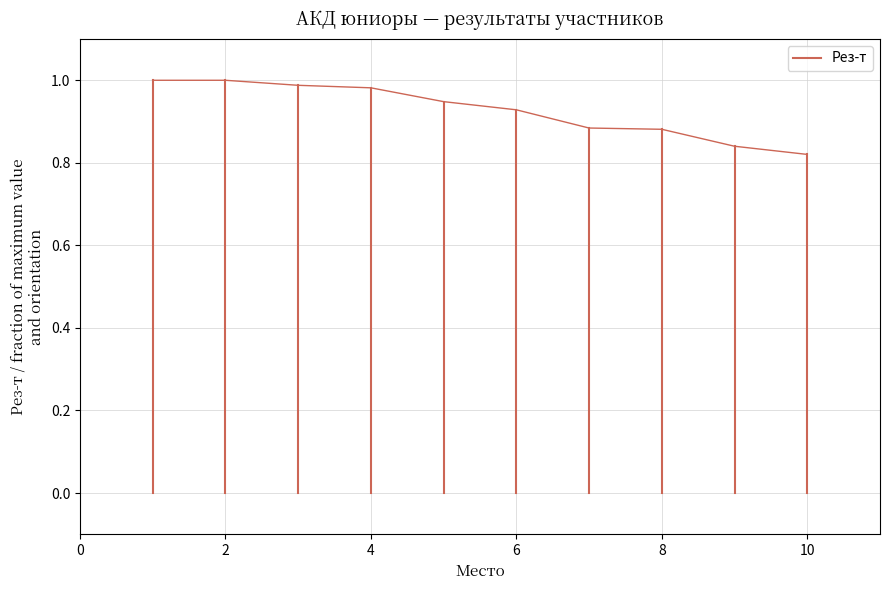

Is it true that the value at 2 is 1?

False